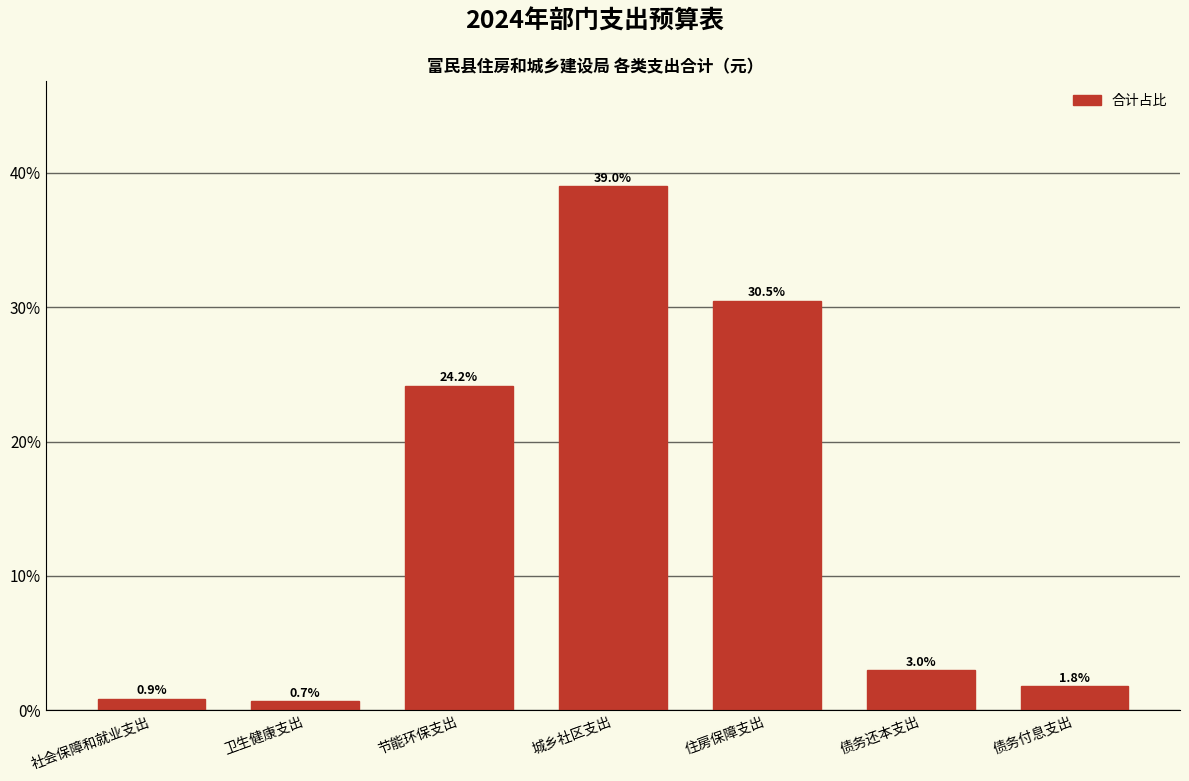

Reading left to right, list all the values displayed in this chart.

社会保障和就业支出=0.9	卫生健康支出=0.7	节能环保支出=24.2	城乡社区支出=39.0	住房保障支出=30.5	债务还本支出=3.0	债务付息支出=1.8